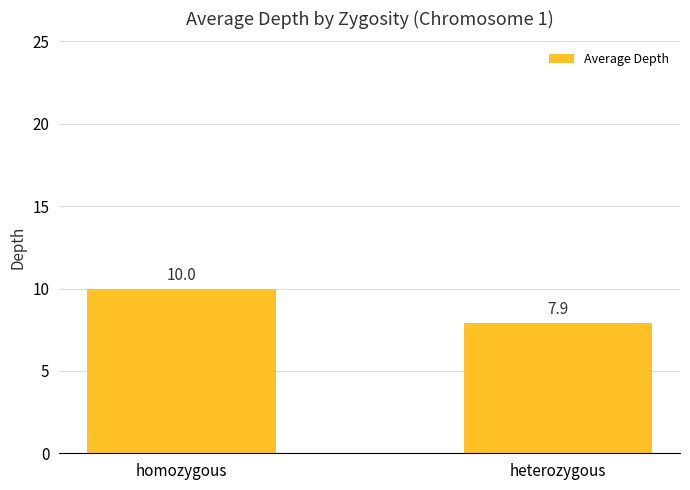

List the labels in order of value, largest first.

homozygous, heterozygous